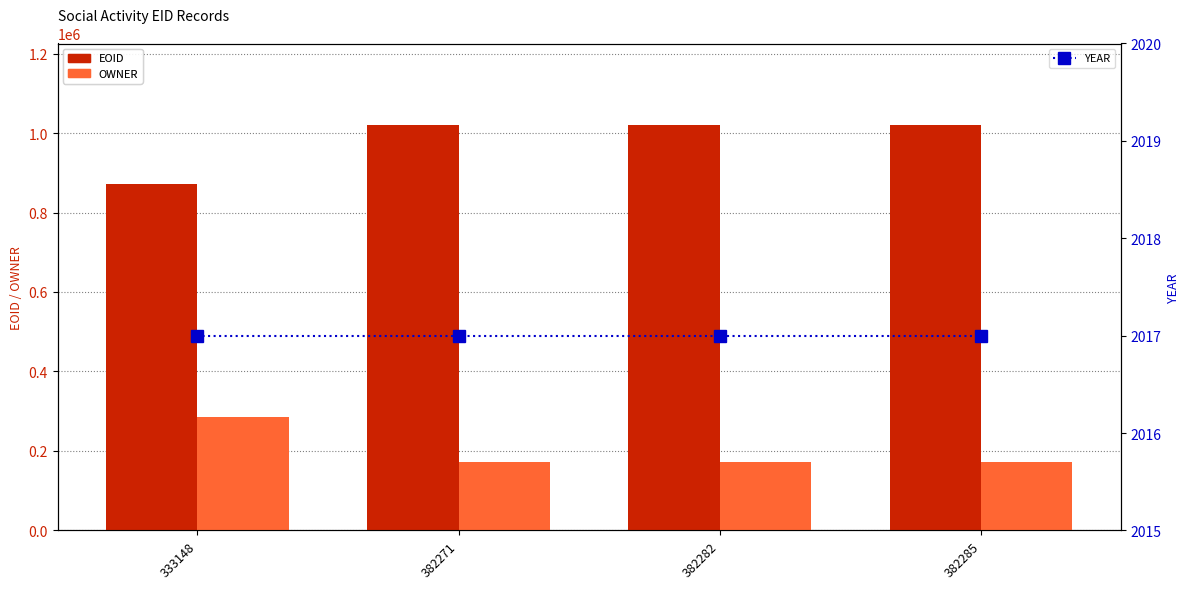

List the labels in order of OWNER value, largest first.

333148, 382271, 382282, 382285